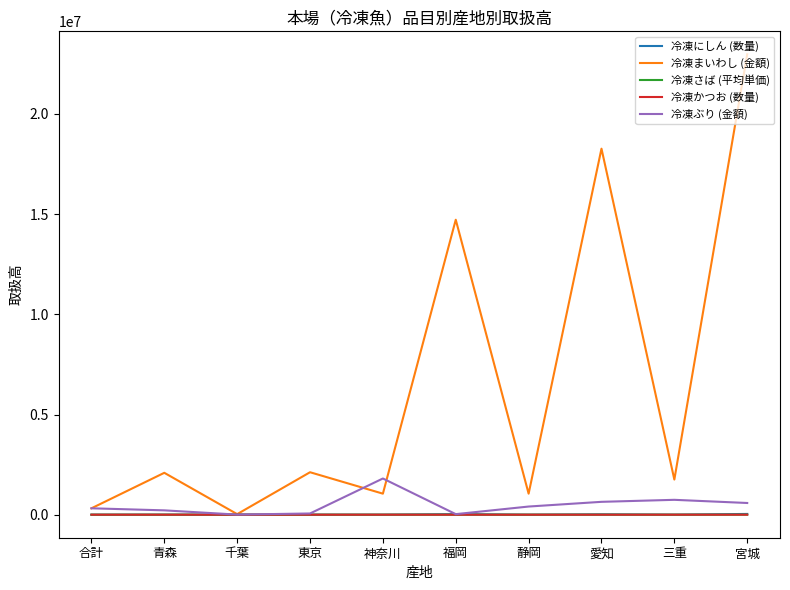

Which series has the largest total across all categories?

冷凍まいわし (金額)